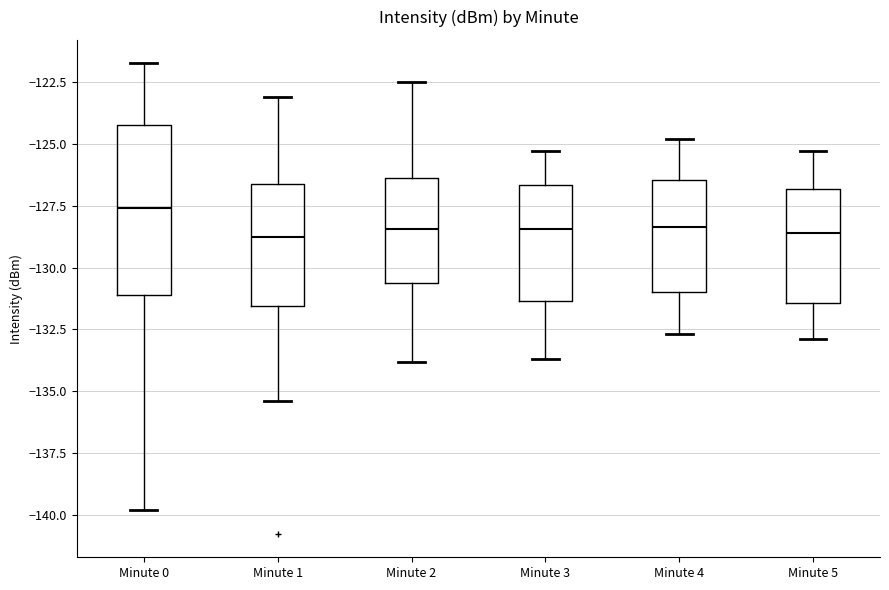

Which box is the tallest, from its lower edge to its upper edge?

Minute 0